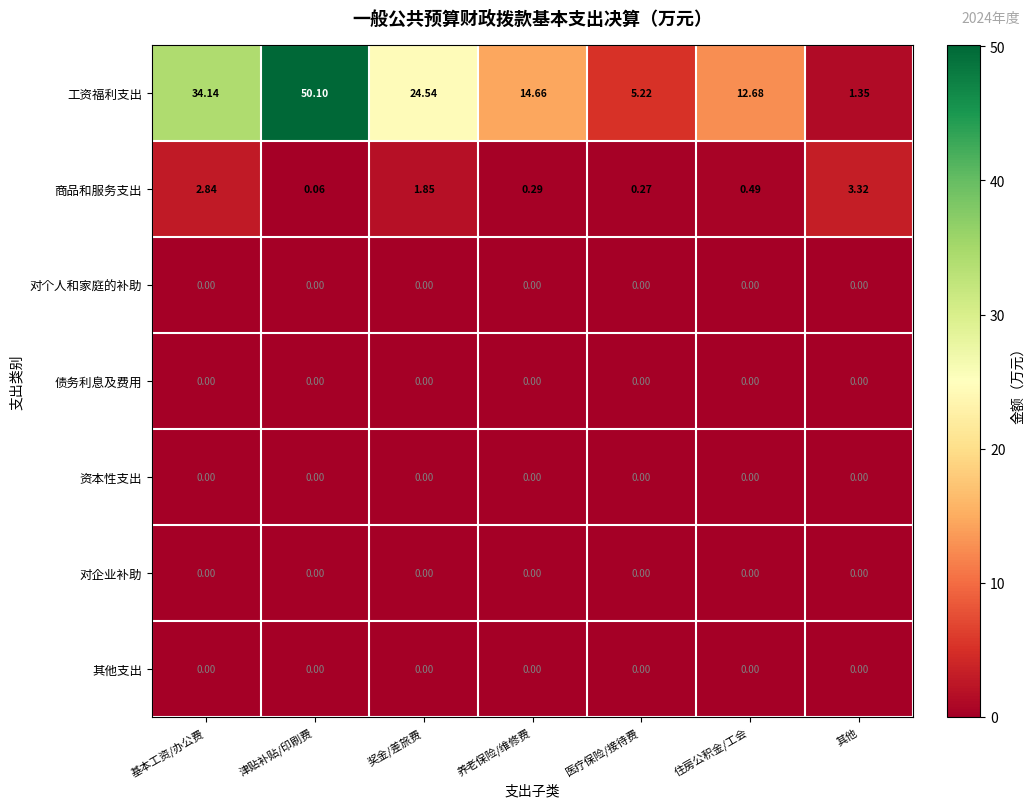

At which category is the sum across all series the highest?

津贴补贴/印刷费